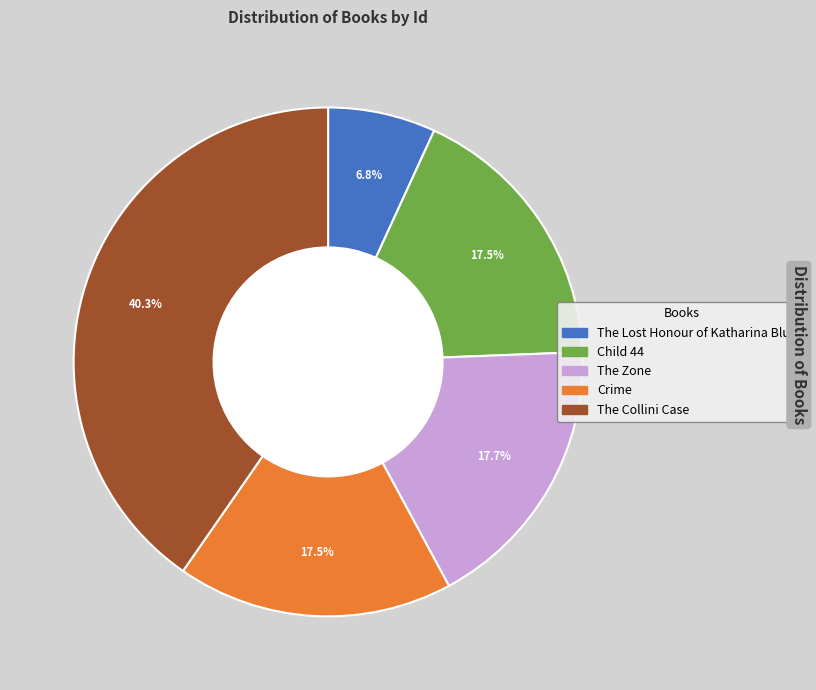

Is there a majority slice in this chart?

No